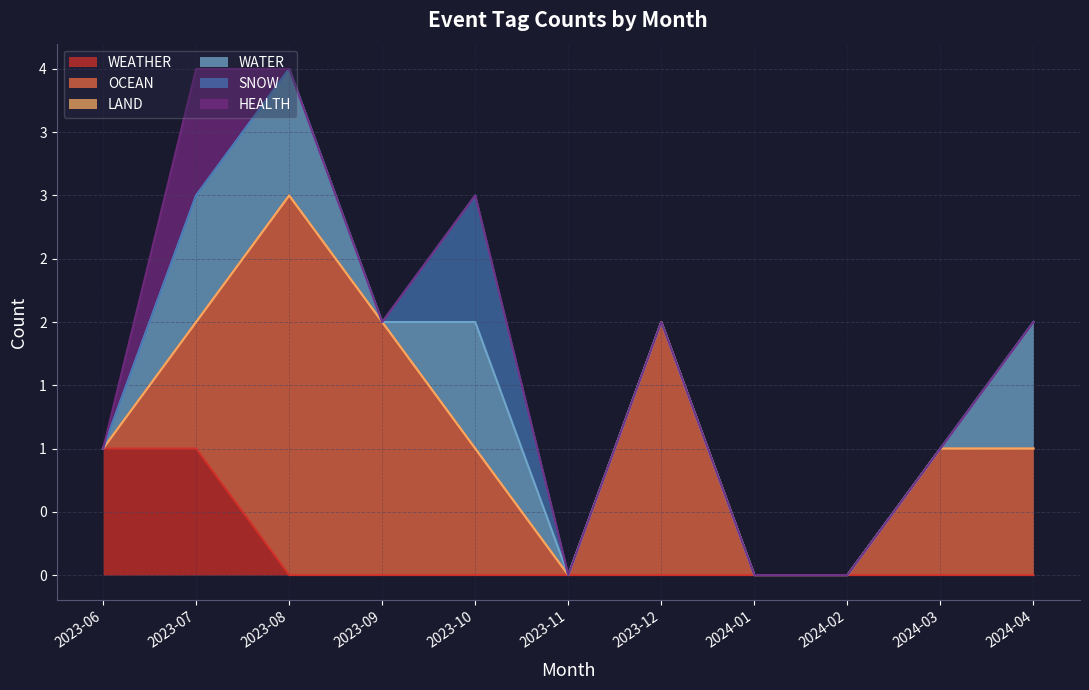

In SNOW, how many points are higher than both neighbors (excluding endpoints)?

1